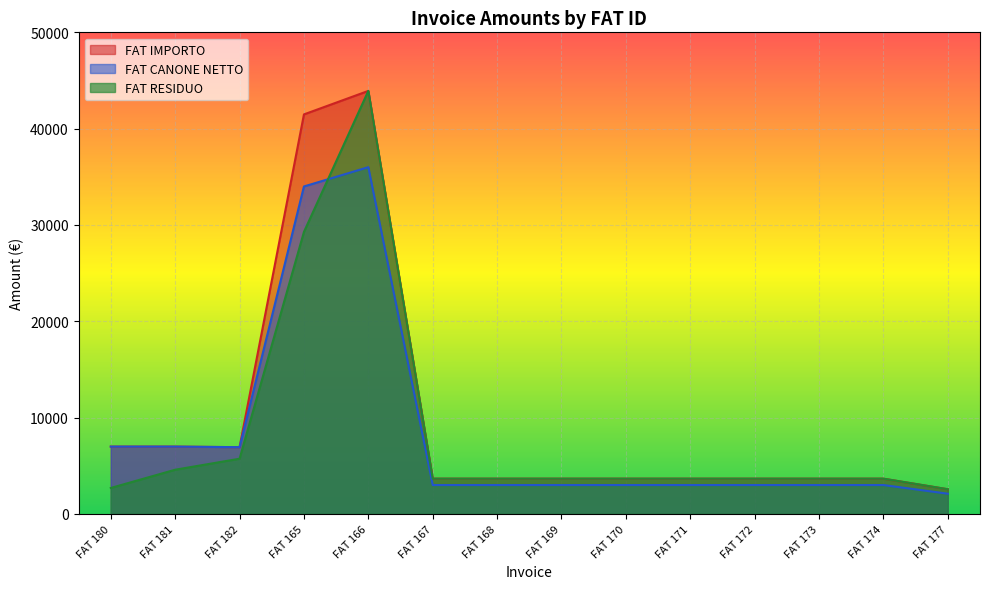

Count the number of data series in this chart.

3